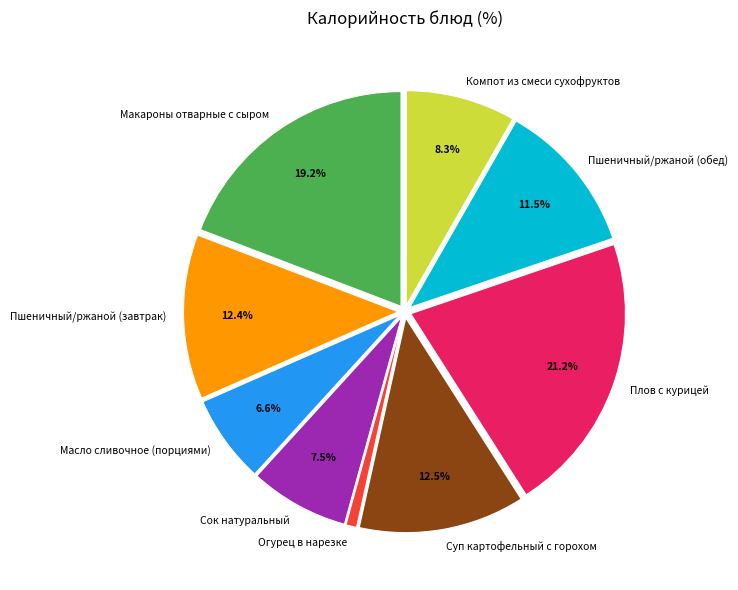

Count the number of slices in the pie.

9